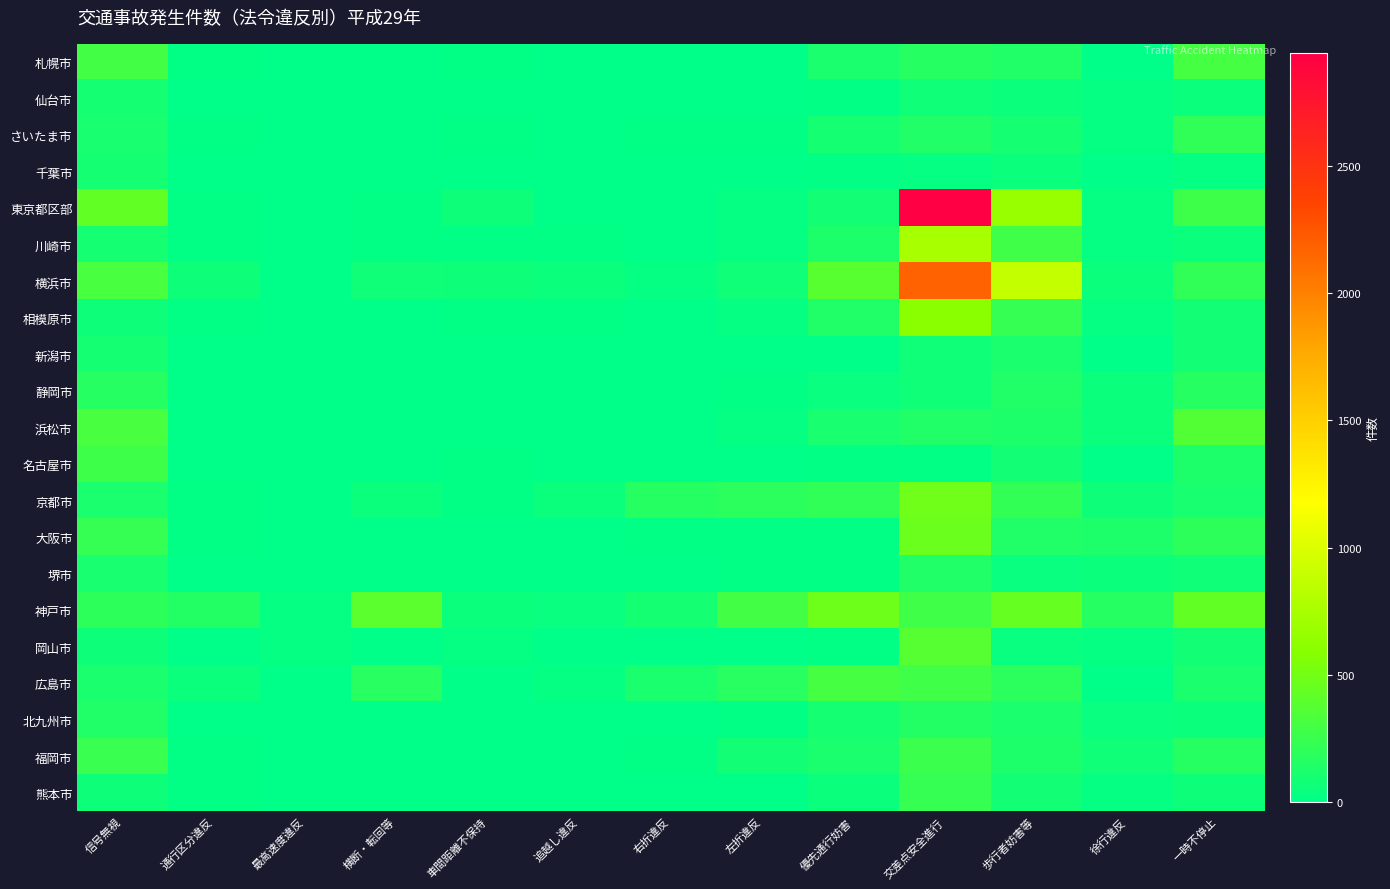

At which category is the sum across all series the highest?

交差点安全進行